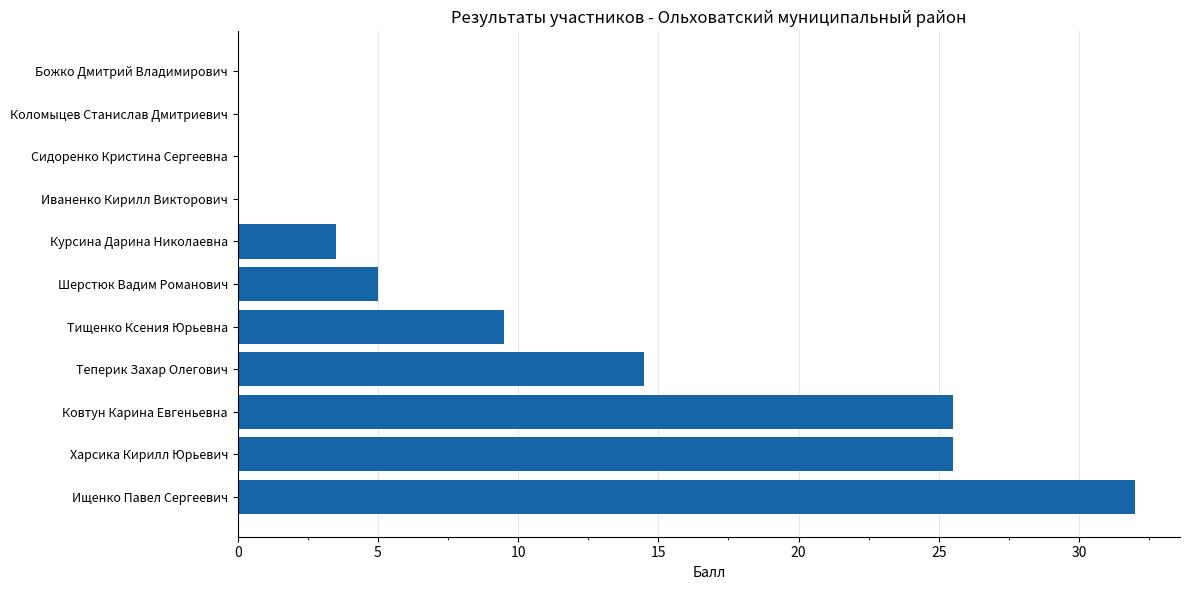

At which category does the chart reach its peak across all series?

Ищенко Павел Сергеевич